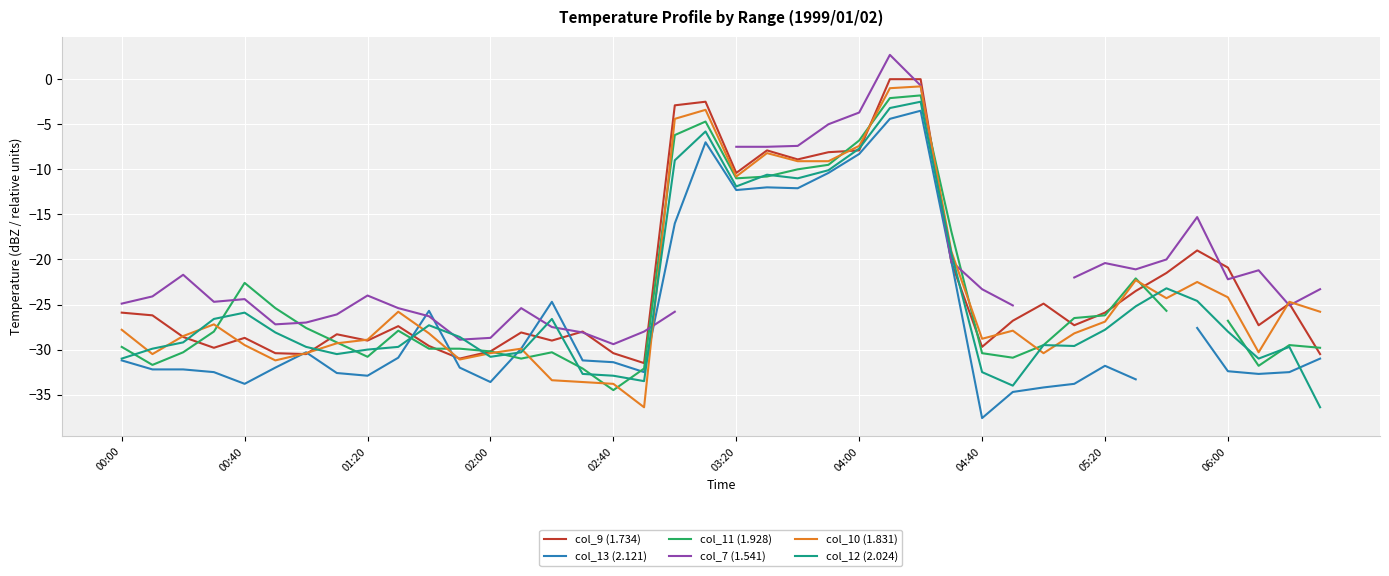

Which series ends up on top after the final intersection of col_10 (1.831) and col_13 (2.121)?

col_10 (1.831)